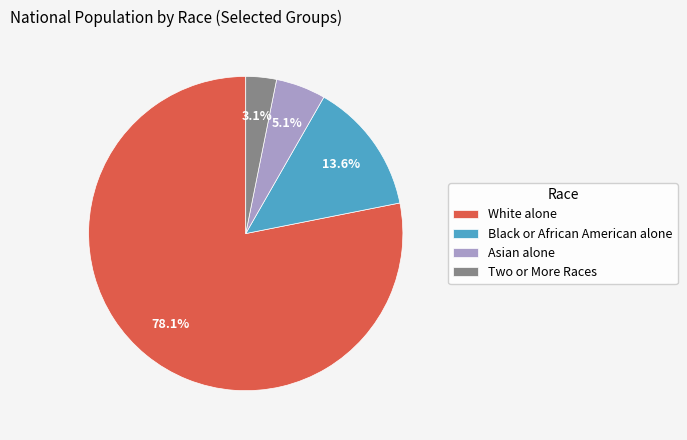

Which category has the biggest portion of the pie?

White alone